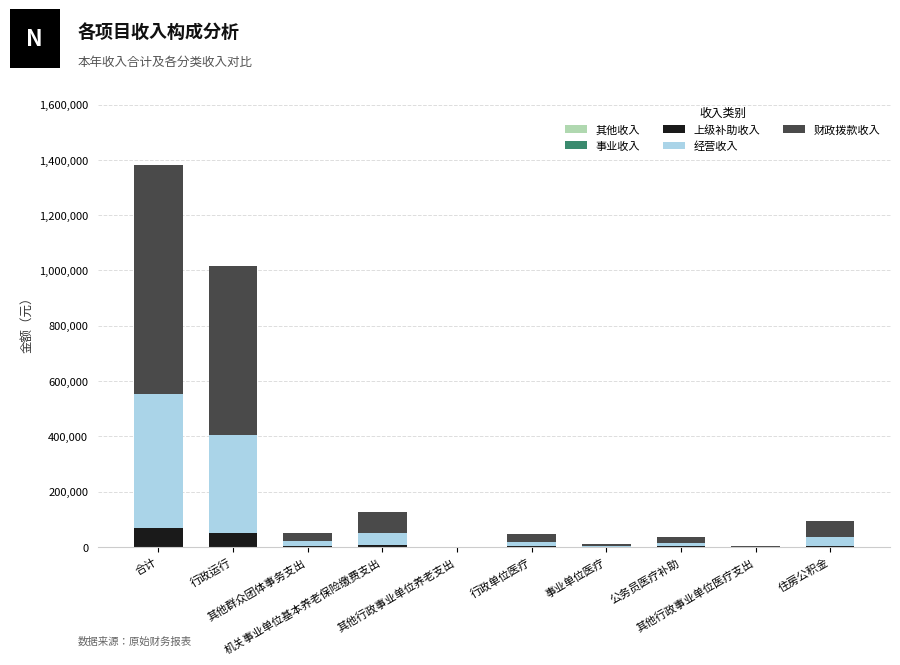

What is the maximum value for 上级补助收入?

69145.9